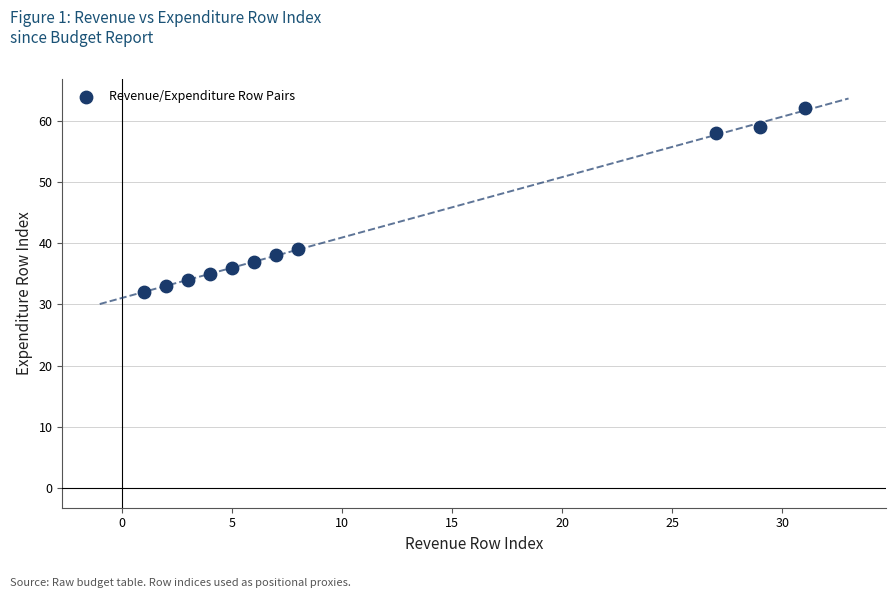

What Y value in the scatter plot is closest to 47?

39